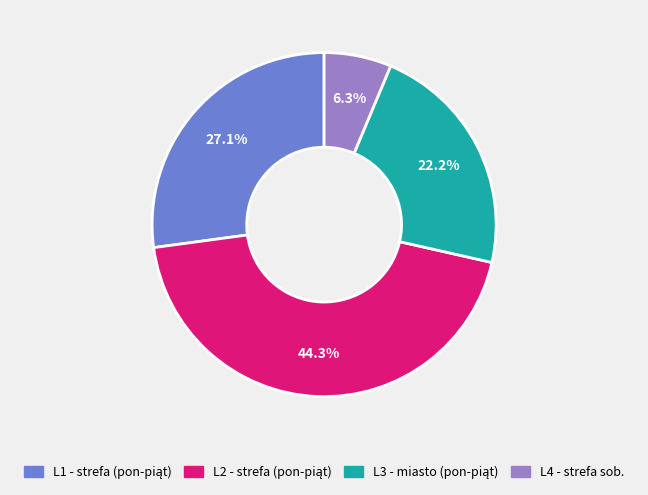

What is the smallest slice in the pie chart?

L4 - strefa sob.